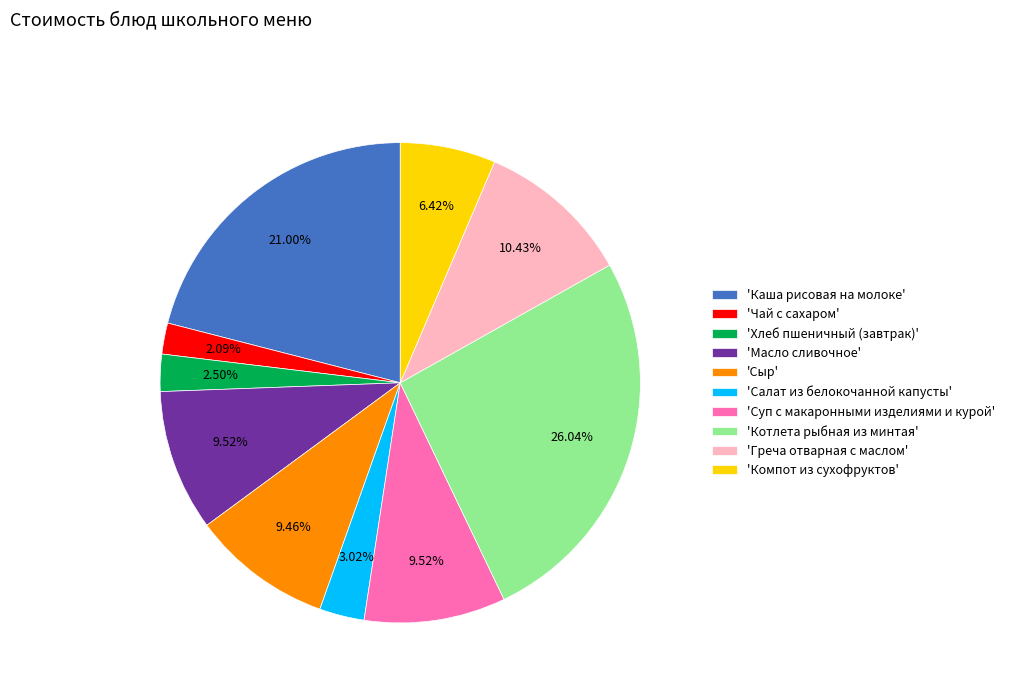

Is there a majority slice in this chart?

No